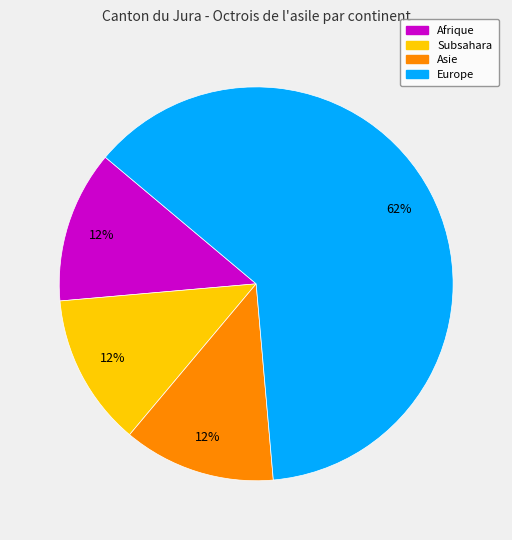

To the nearest percent, what is the average slice percentage?

25%